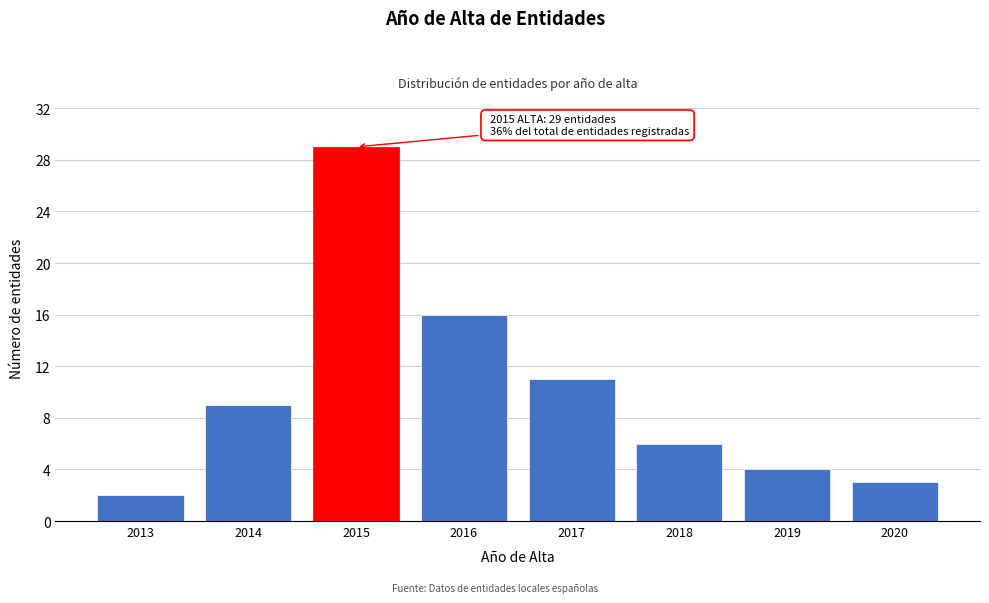

Reading left to right, transcribe all the data shown in this chart.

2	9	29	16	11	6	4	3